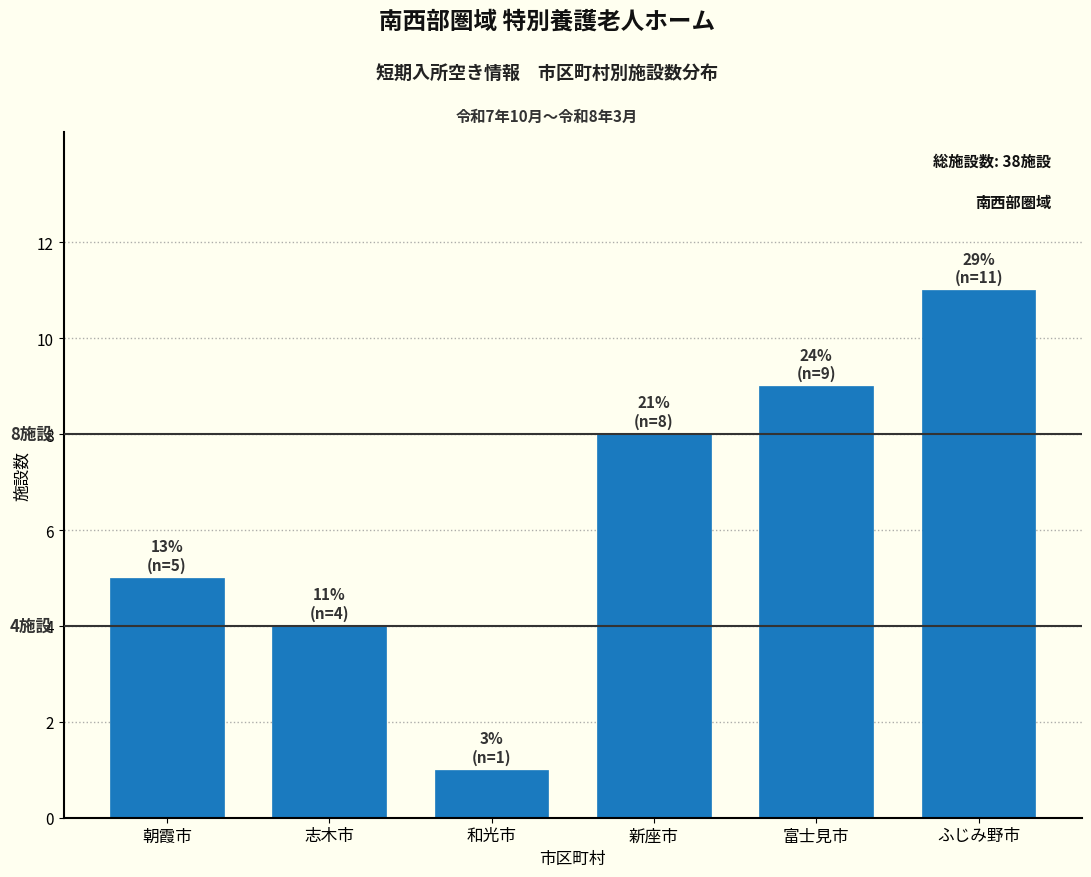

Reading right to left, list all the values displayed in this chart.

ふじみ野市=11	富士見市=9	新座市=8	和光市=1	志木市=4	朝霞市=5